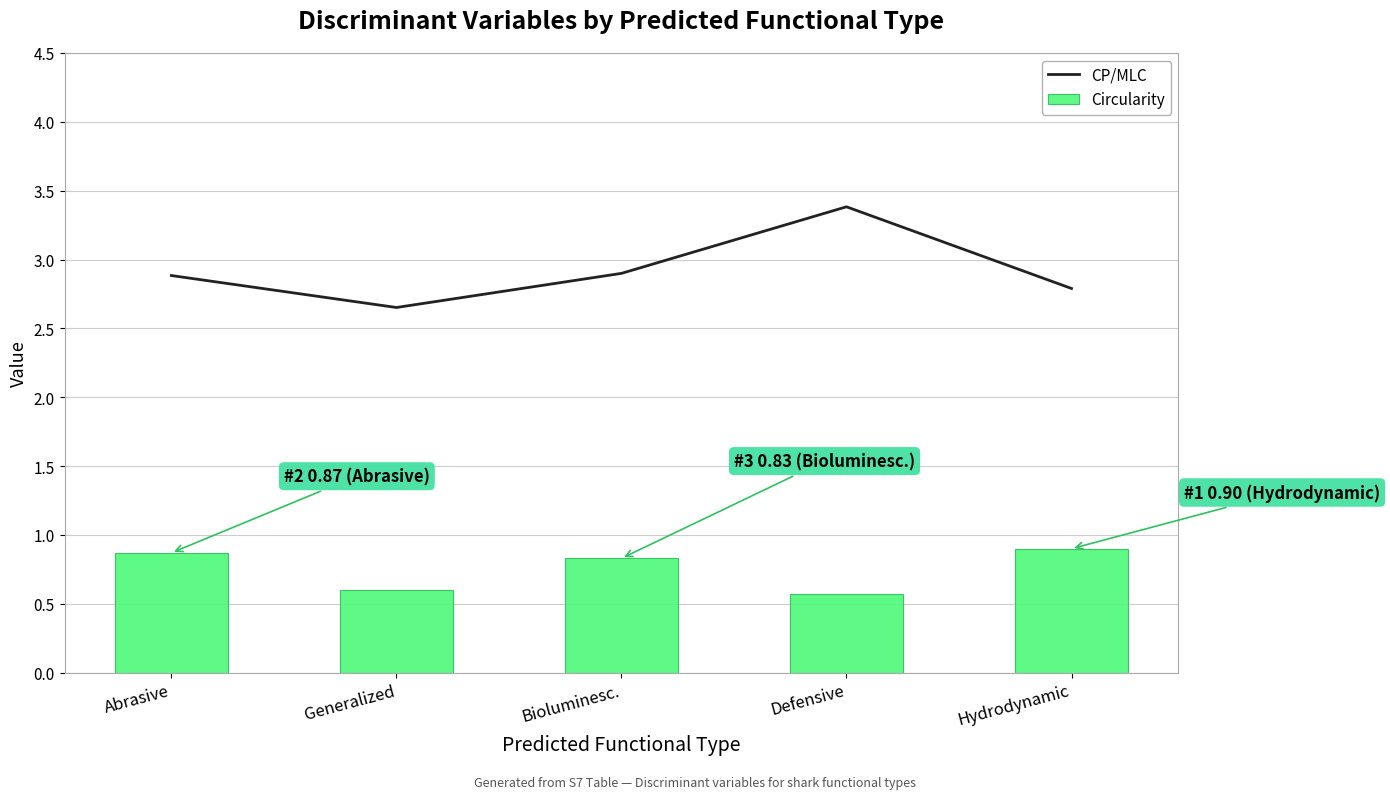

What is the highest value of the CP/MLC series?

3.4